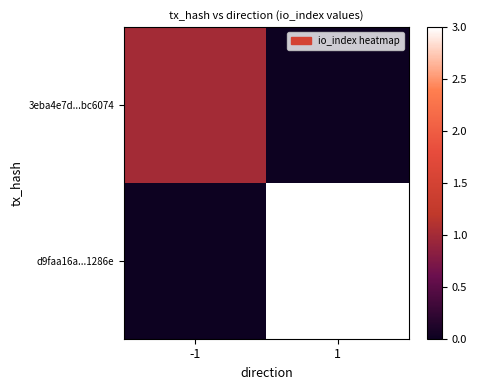

Reading left to right, list all the values displayed in this chart.

3eba4e7d...bc6074: -1=1	1=0
d9faa16a...1286e: -1=0	1=3